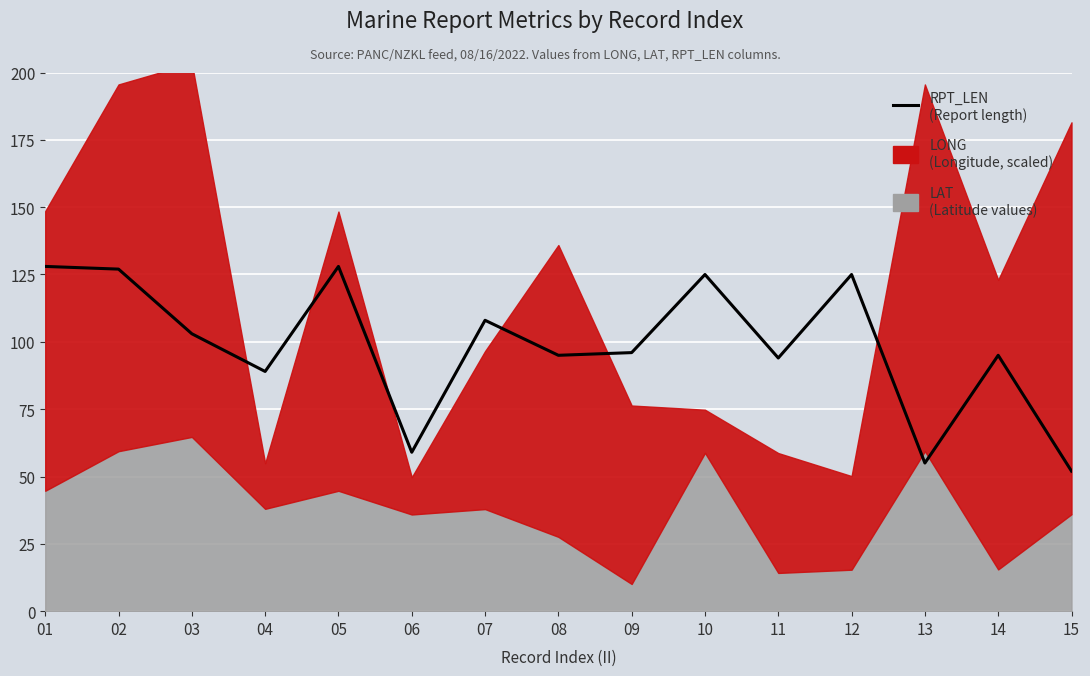

The value at 10 is 180. True or false?

False